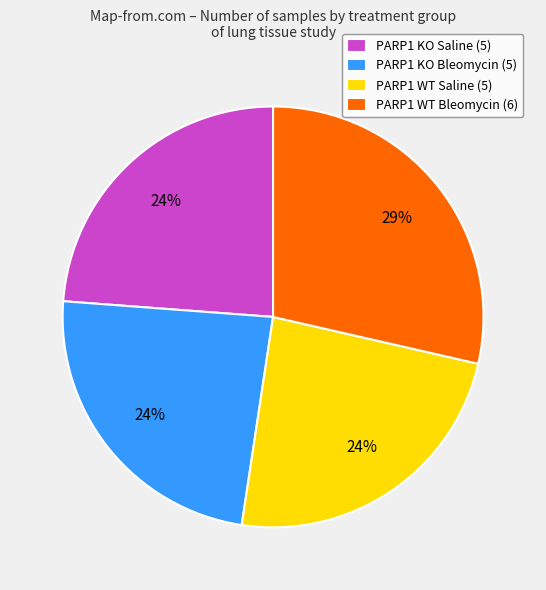

Approximately how many times larger is the value at PARP1 WT Bleomycin (6) compared to PARP1 KO Bleomycin (5)?

1.2